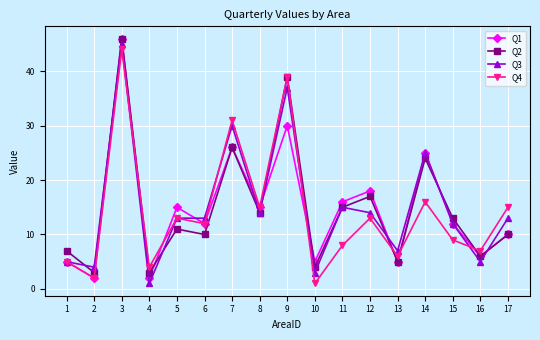

At which label does Q4 first exceed 12?

3